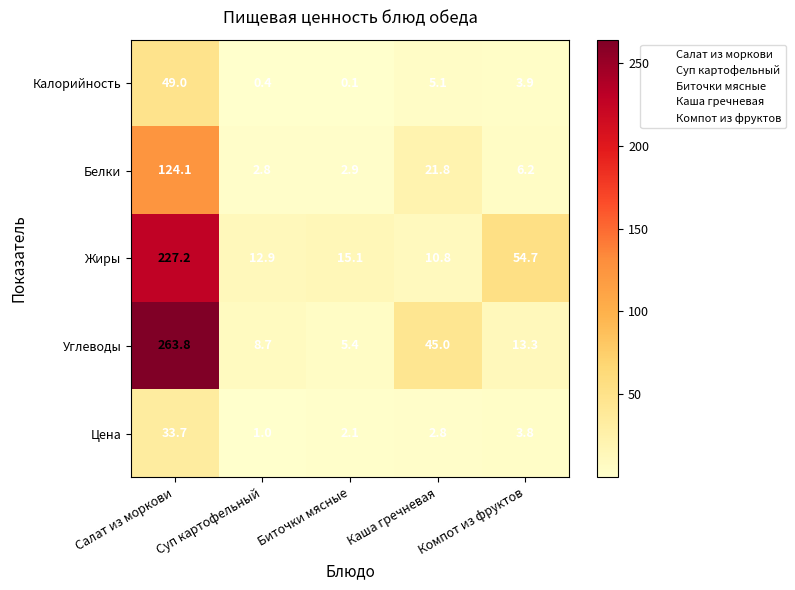

What is the difference between the maximum and minimum values in the Цена series?

32.7